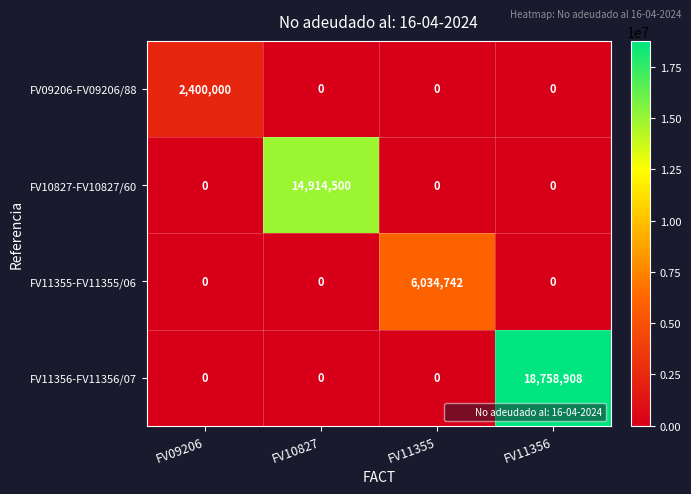

At which category is the sum across all series the highest?

FV11356